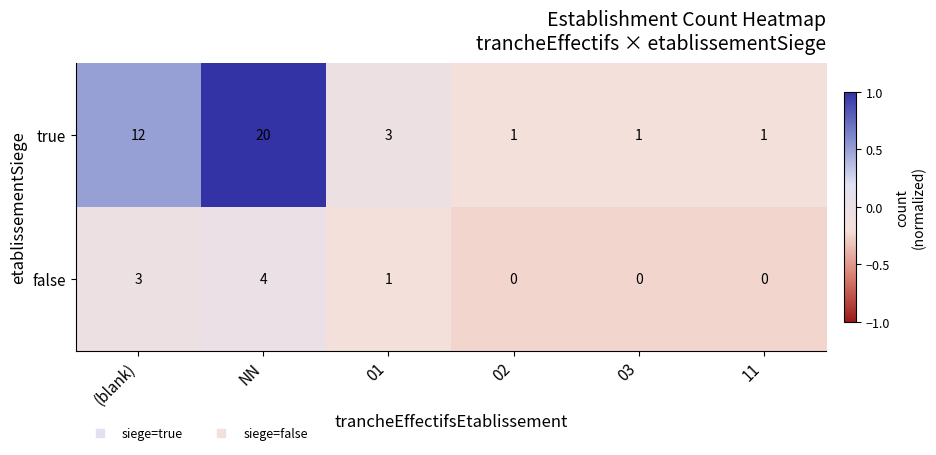

Rank the series by their maximum value, from highest to lowest.

true, false